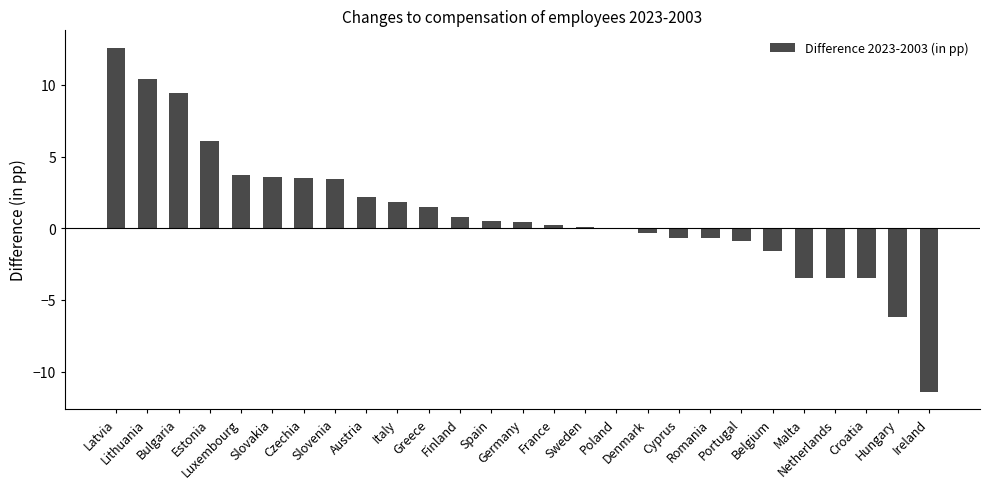

What is the maximum value shown in the chart?

12.6